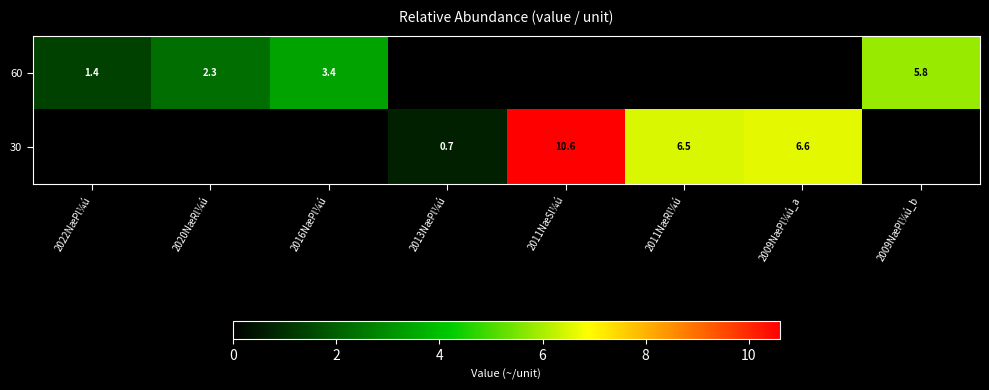

What is the total value across all series at 2011NæRl¼ú?

6.5